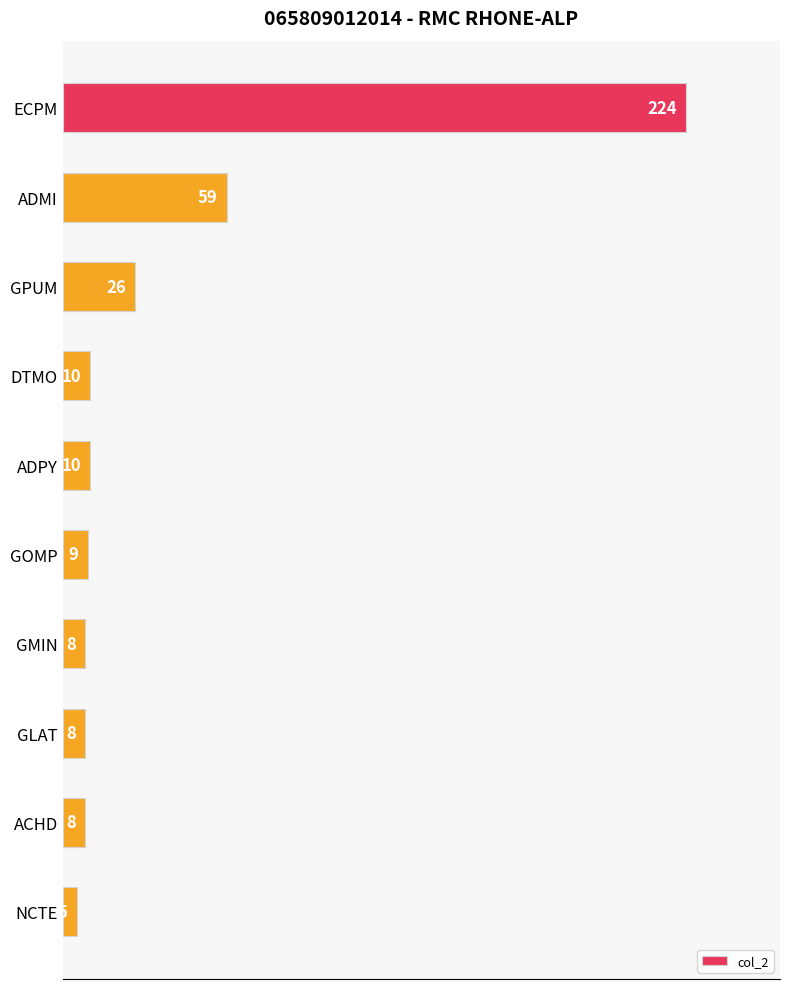

How many bars are there in total?

10